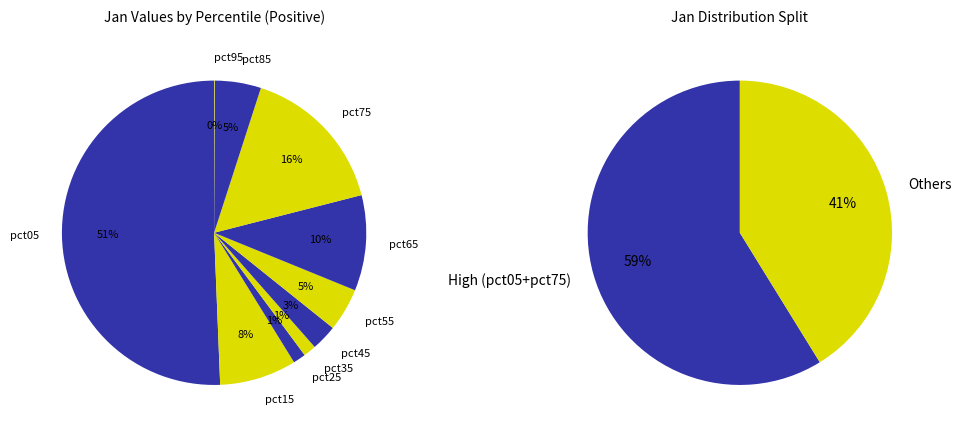

To the nearest percent, what is the average slice percentage?

10%